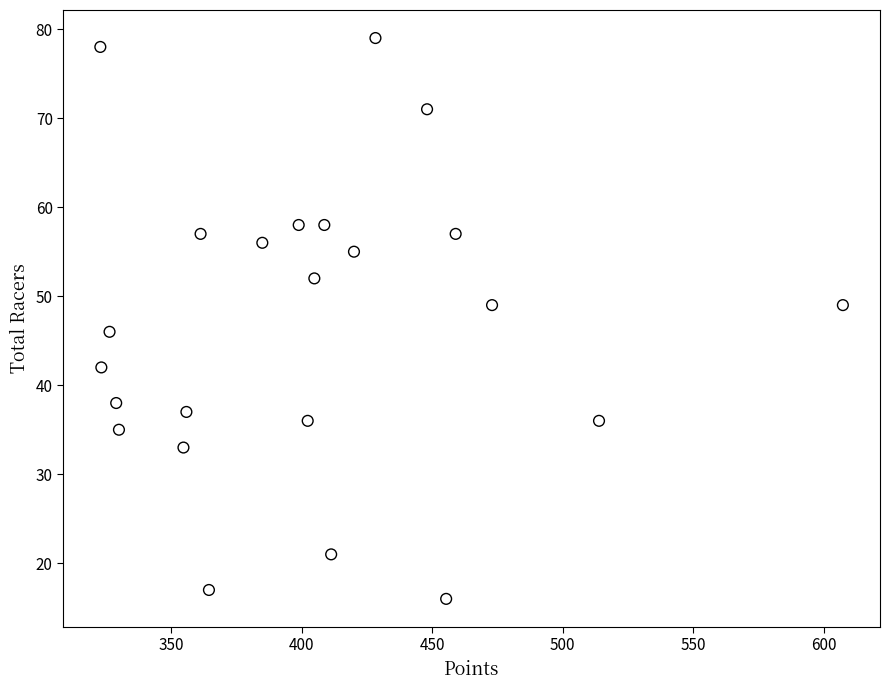

What Y value in the scatter plot is closest to 47?

46